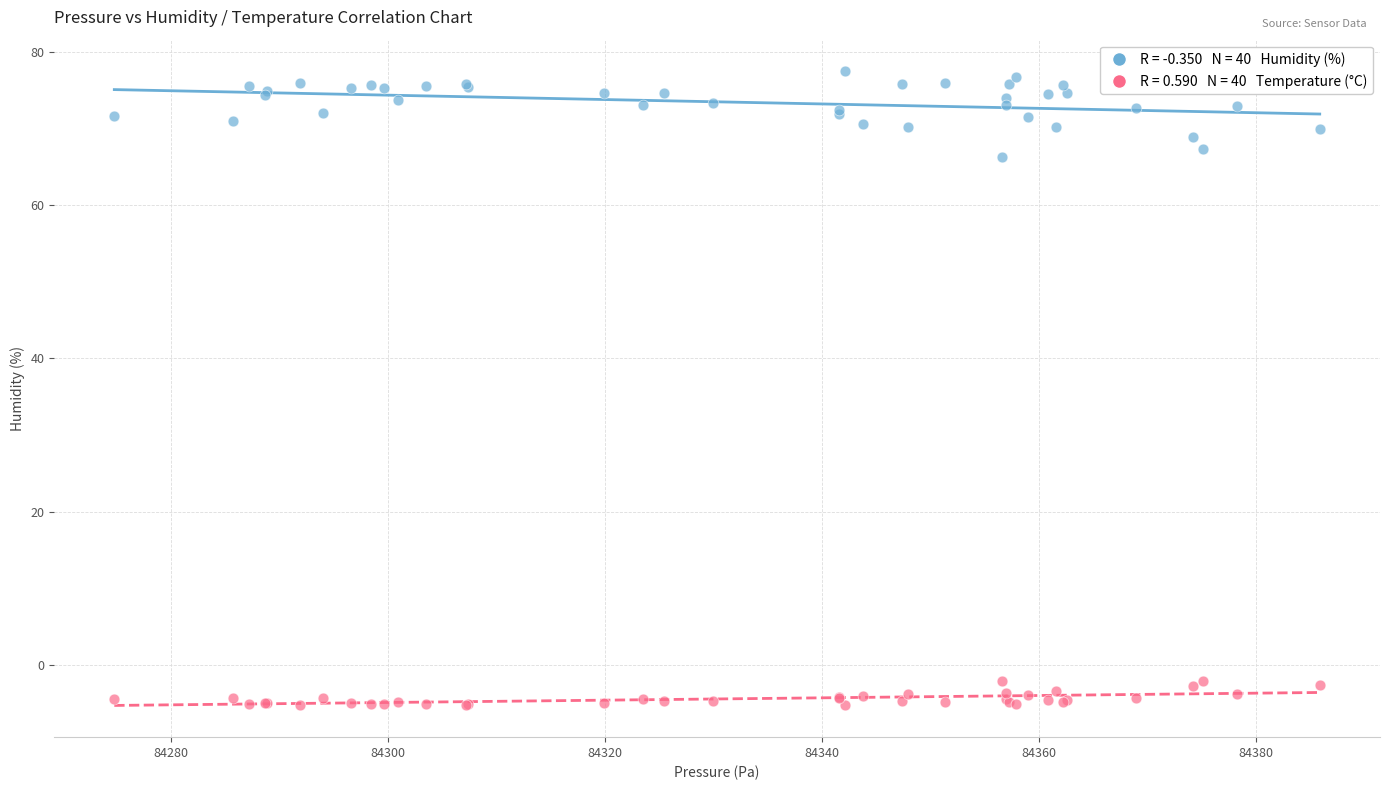

Across all series, what Y value is closest to 36?

66.3